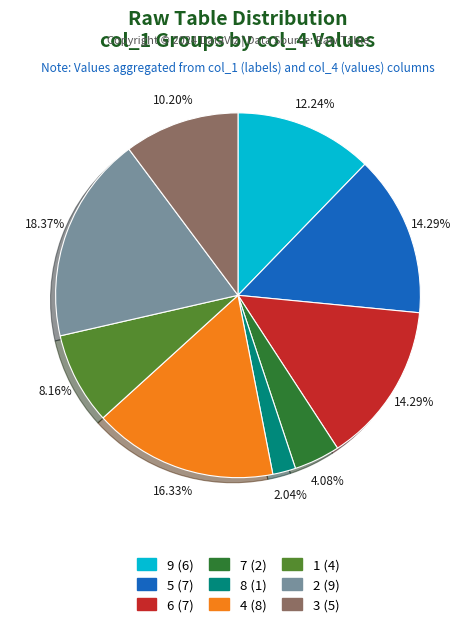

Approximately how many times larger is the value at 4 compared to 8?

8.0